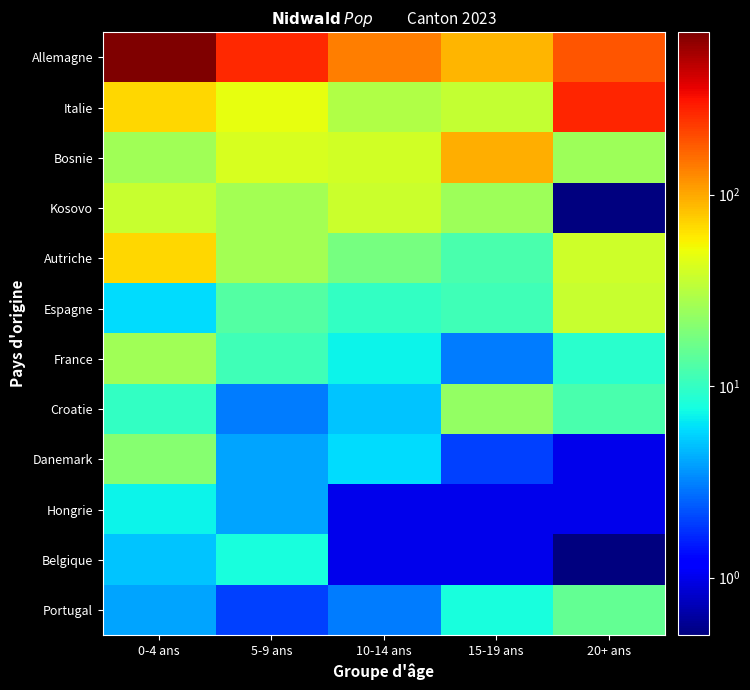

Reading left to right, list all the values displayed in this chart.

Allemagne: 0-4 ans=704.0	5-9 ans=263.0	10-14 ans=137.0	15-19 ans=91.0	20+ ans=189.0
Italie: 0-4 ans=70.0	5-9 ans=49.0	10-14 ans=30.0	15-19 ans=35.0	20+ ans=272.0
Bosnie: 0-4 ans=26.0	5-9 ans=42.0	10-14 ans=40.0	15-19 ans=95.0	20+ ans=25.0
Kosovo: 0-4 ans=37.0	5-9 ans=27.0	10-14 ans=38.0	15-19 ans=25.0	20+ ans=0.1
Autriche: 0-4 ans=71.0	5-9 ans=27.0	10-14 ans=18.0	15-19 ans=12.0	20+ ans=39.0
Espagne: 0-4 ans=6.0	5-9 ans=13.0	10-14 ans=10.0	15-19 ans=11.0	20+ ans=36.0
France: 0-4 ans=26.0	5-9 ans=11.0	10-14 ans=7.0	15-19 ans=3.0	20+ ans=9.0
Croatie: 0-4 ans=10.0	5-9 ans=3.0	10-14 ans=5.0	15-19 ans=23.0	20+ ans=12.0
Danemark: 0-4 ans=21.0	5-9 ans=4.0	10-14 ans=6.0	15-19 ans=2.0	20+ ans=1.0
Hongrie: 0-4 ans=7.0	5-9 ans=4.0	10-14 ans=1.0	15-19 ans=1.0	20+ ans=1.0
Belgique: 0-4 ans=5.0	5-9 ans=8.0	10-14 ans=1.0	15-19 ans=1.0	20+ ans=0.1
Portugal: 0-4 ans=4.0	5-9 ans=2.0	10-14 ans=3.0	15-19 ans=8.0	20+ ans=15.0